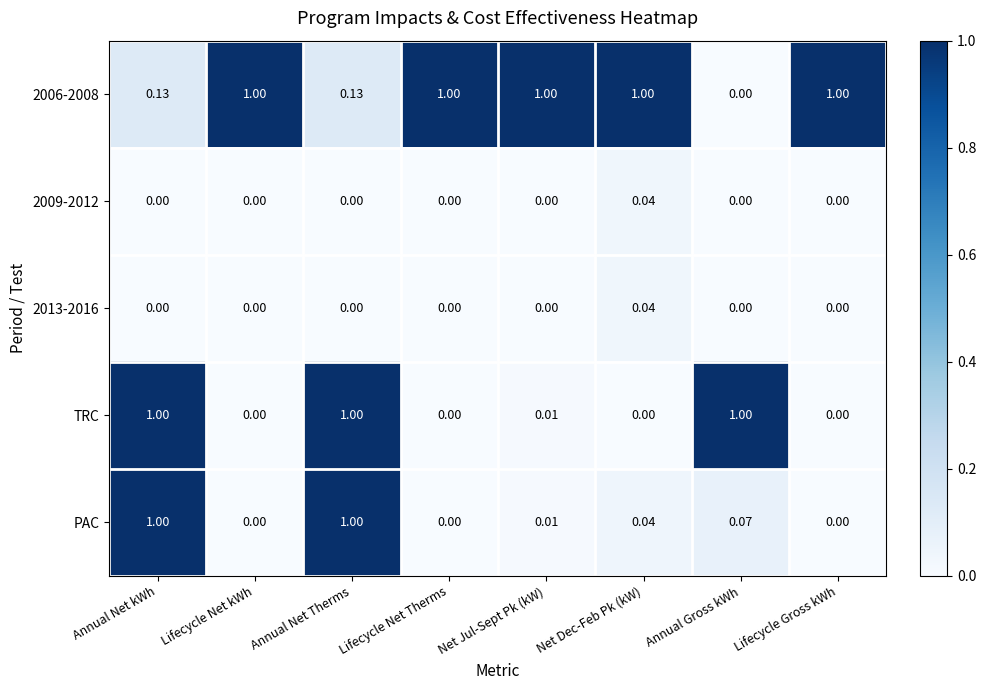

Is the value of 2009-2012 at Annual Net Therms greater than the value of PAC at Annual Gross kWh?

No